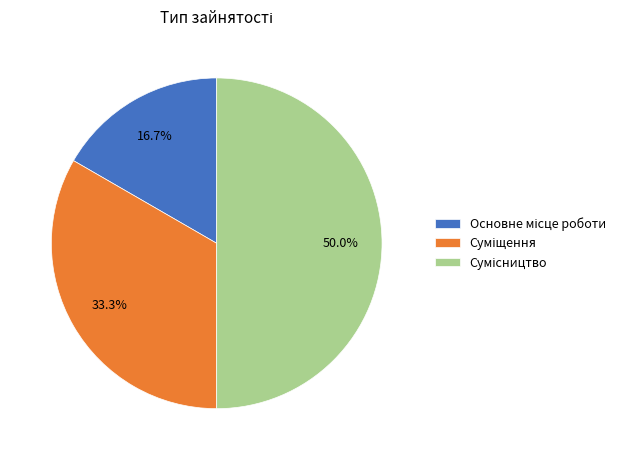

Is it true that Суміщення is 33% of the pie?

True